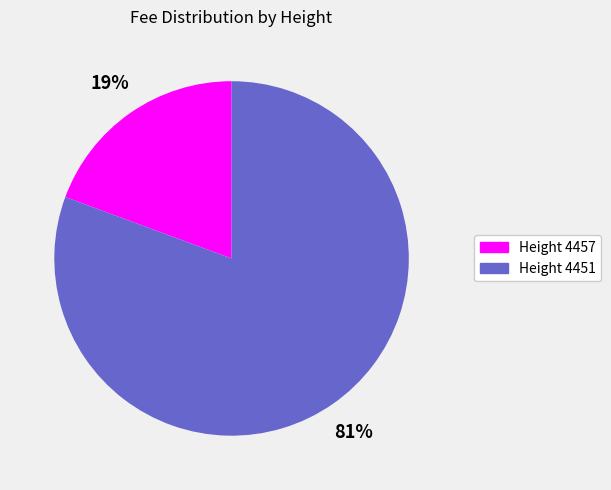

Which category has the smallest portion of the pie?

Height 4457